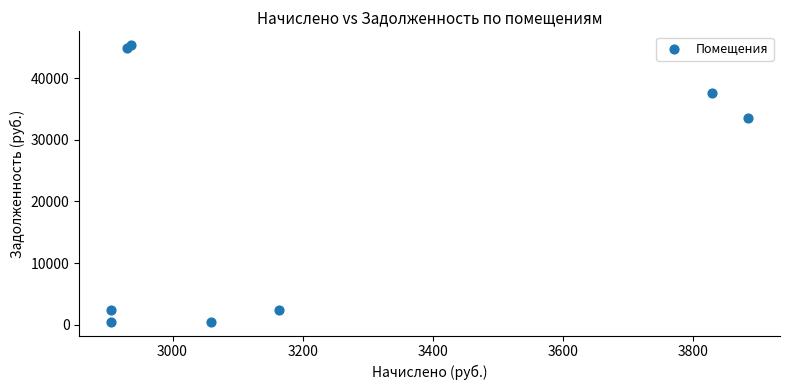

What Y value in the scatter plot is closest to 22914?

33535.8